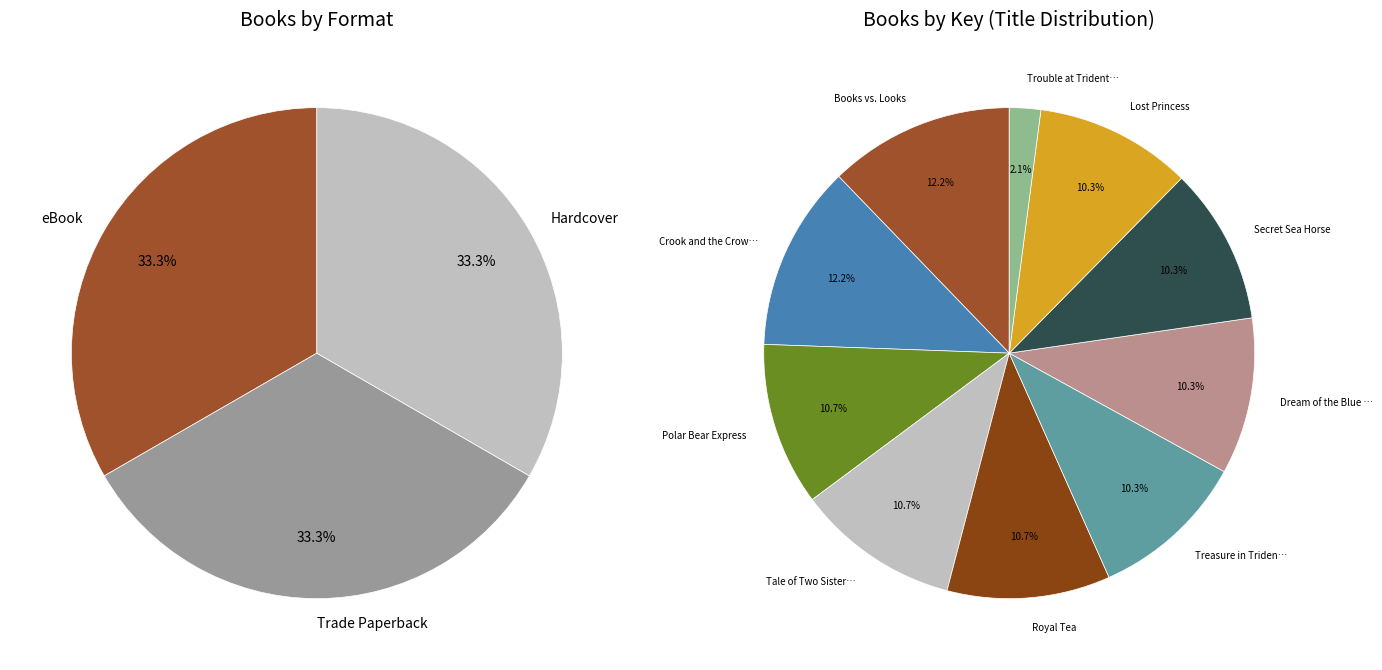

Is Polar Bear Express the majority of the pie?

No